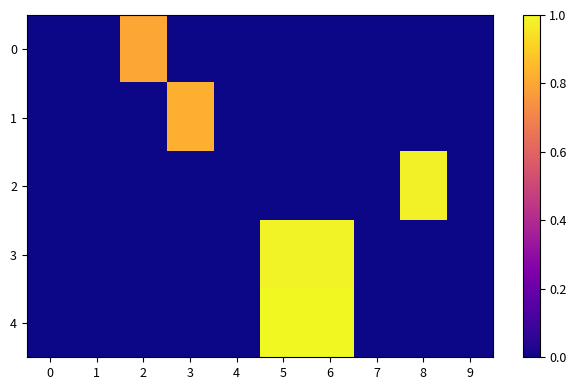

Reading left to right, transcribe all the data shown in this chart.

0: 0=0.0	1=0.0	2=0.8	3=0.0	4=0.0	5=0.0	6=0.0	7=0.0	8=0.0	9=0.0
1: 0=0.0	1=0.0	2=0.0	3=0.8	4=0.0	5=0.0	6=0.0	7=0.0	8=0.0	9=0.0
2: 0=0.0	1=0.0	2=0.0	3=0.0	4=0.0	5=0.0	6=0.0	7=0.0	8=1.0	9=0.0
3: 0=0.0	1=0.0	2=0.0	3=0.0	4=0.0	5=1.0	6=1.0	7=0.0	8=0.0	9=0.0
4: 0=0.0	1=0.0	2=0.0	3=0.0	4=0.0	5=1.0	6=1.0	7=0.0	8=0.0	9=0.0